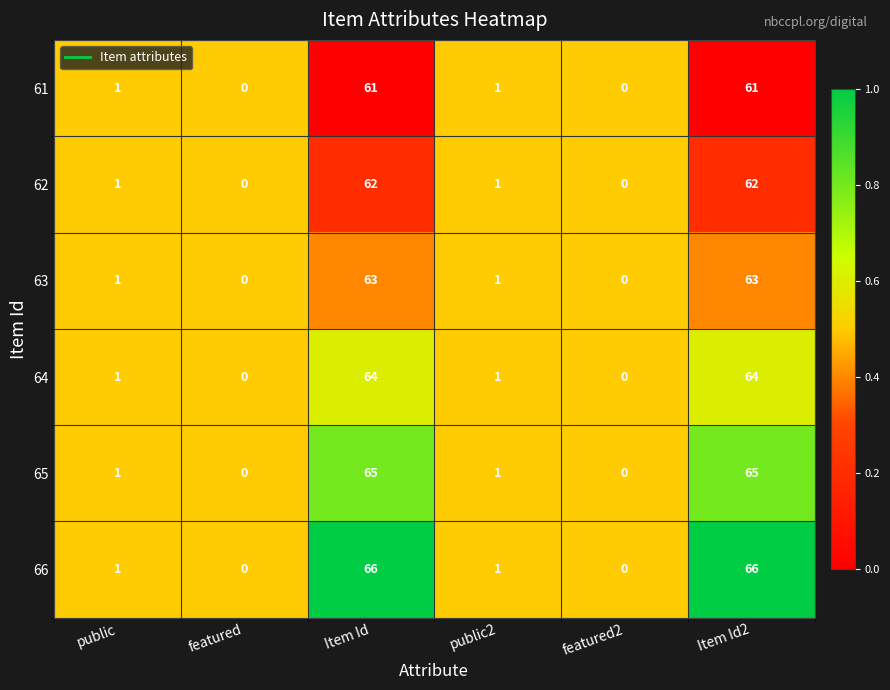

True or false: 64 has a value of 27 at featured.

False